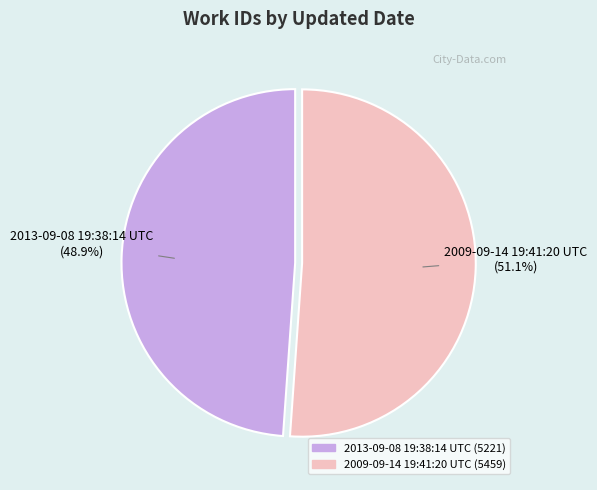

How many slices are in this pie chart?

2